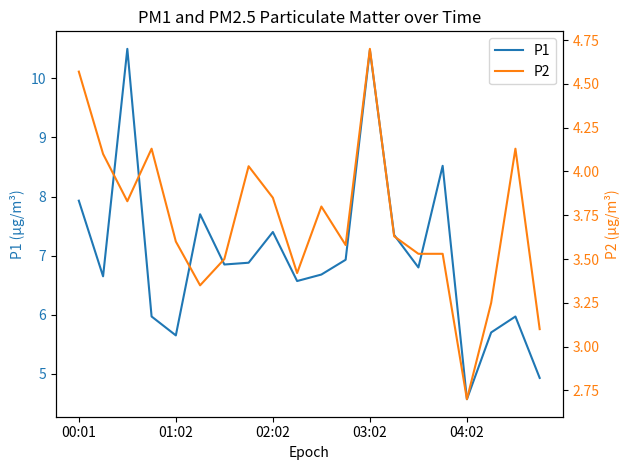

How many data points in P2 are above 3?

19